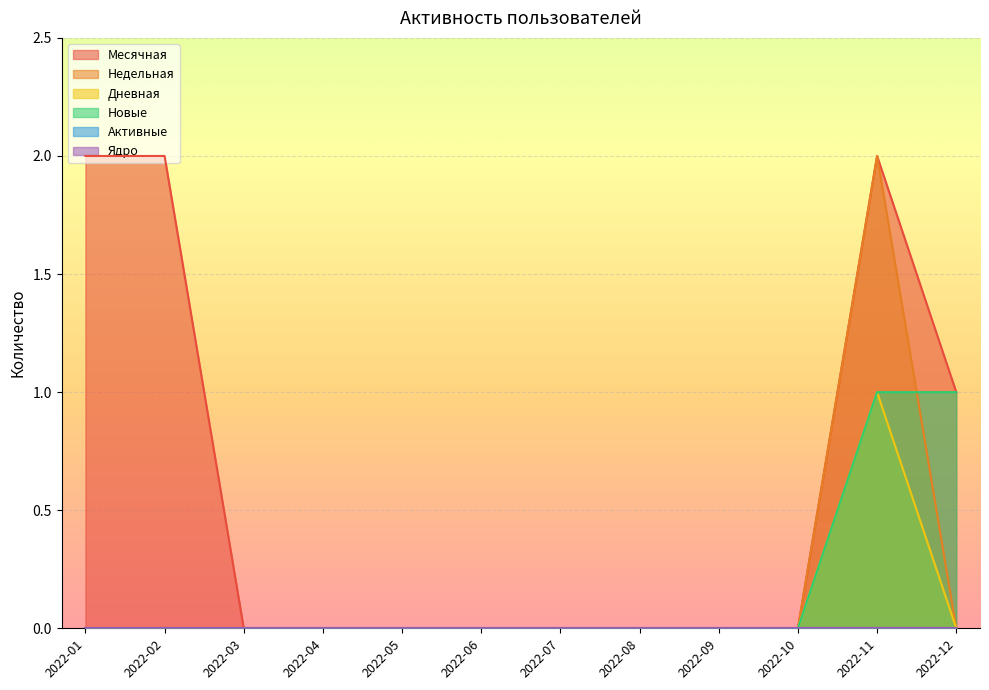

What is the difference between the maximum and minimum values in the Месячная series?

2